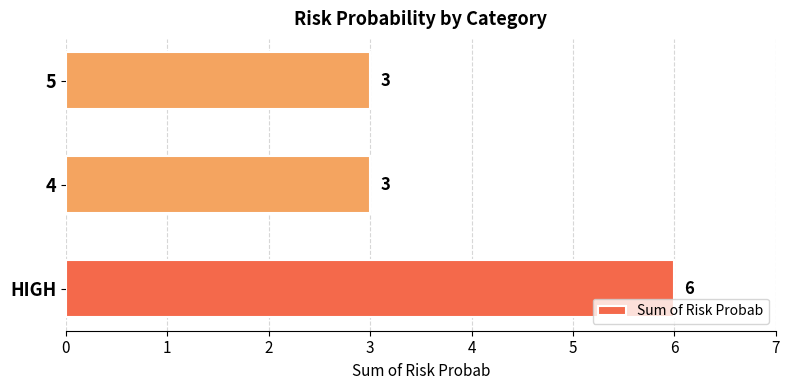

Reading bottom to top, extract all data points from this chart.

HIGH=6	4=3	5=3